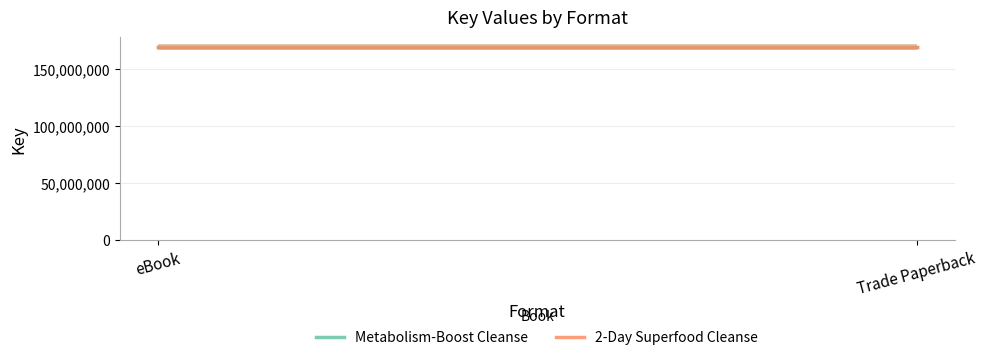

Which series has the largest total across all categories?

2-Day Superfood Cleanse